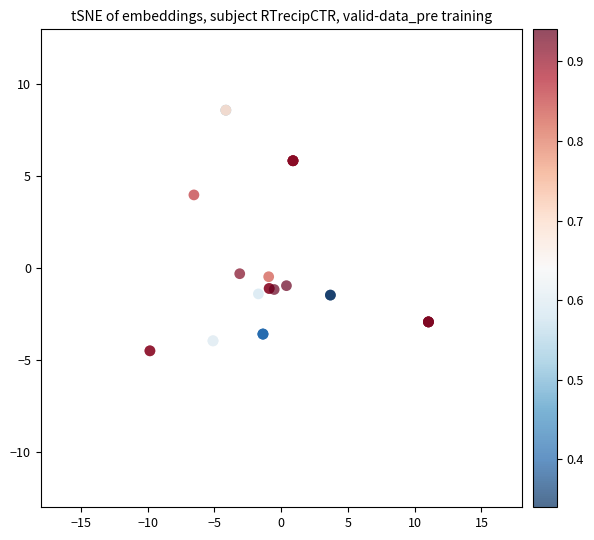

What Y value in the scatter plot is closest to 2?

4.0